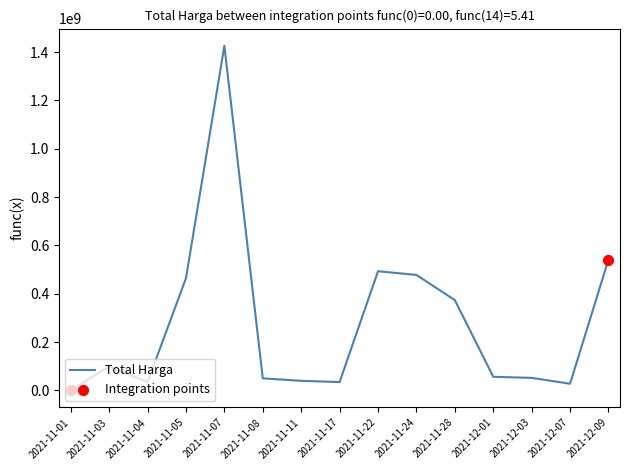

What is the change in value from 2021-11-05 to 2021-12-09?

+77068900